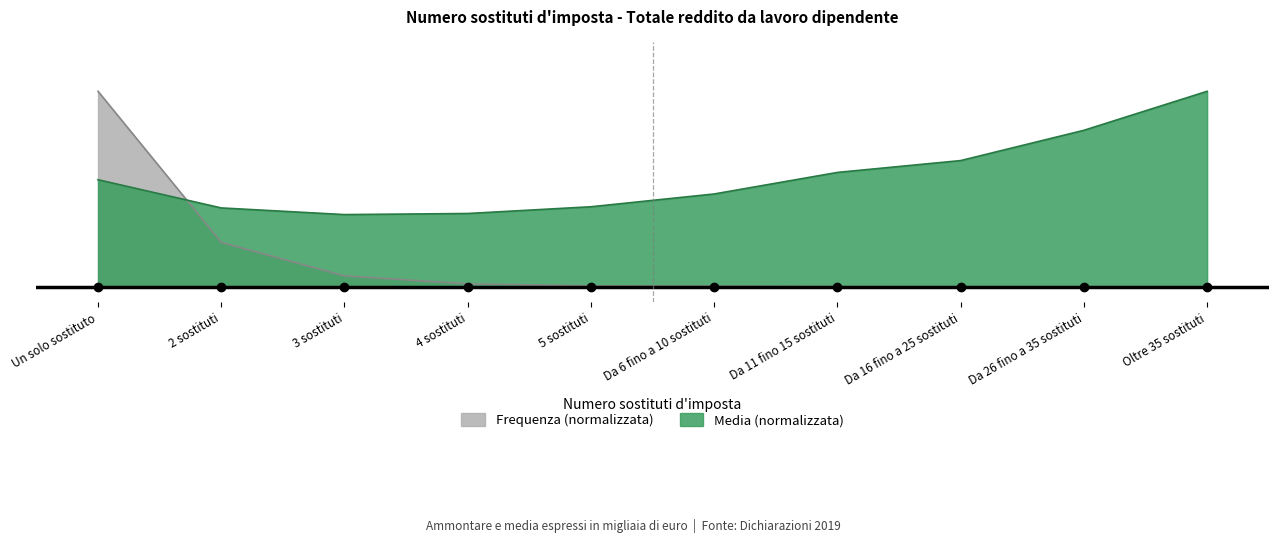

Does the chart display data point markers on the line(s)?

No